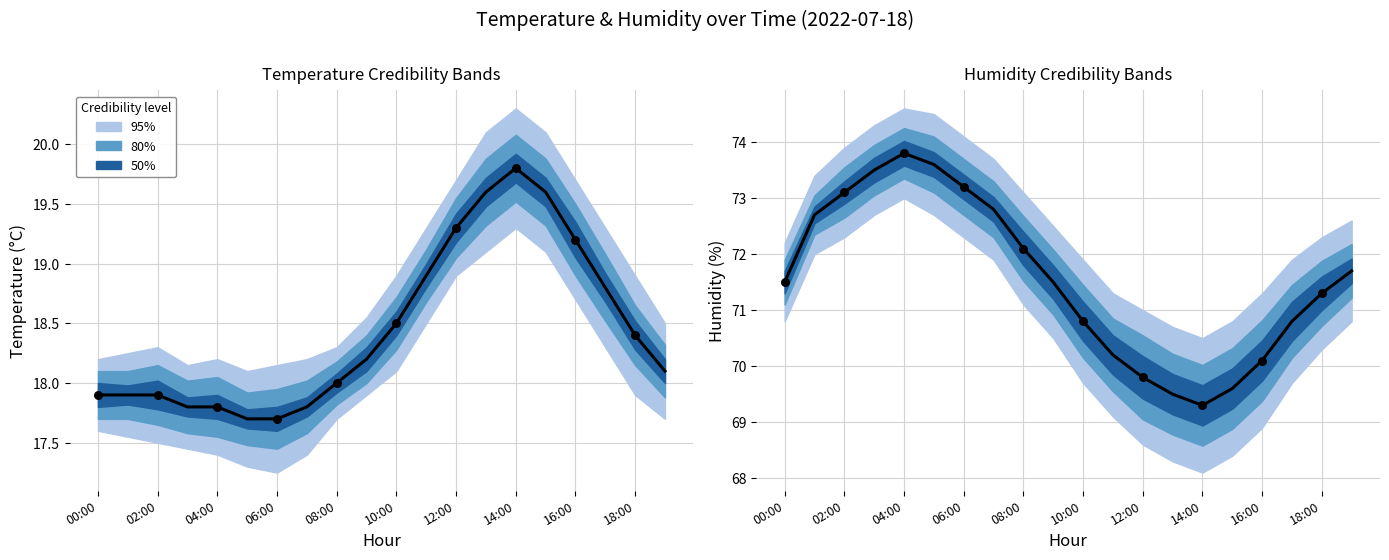

Which series contains the highest Y value?

Humidity (%)